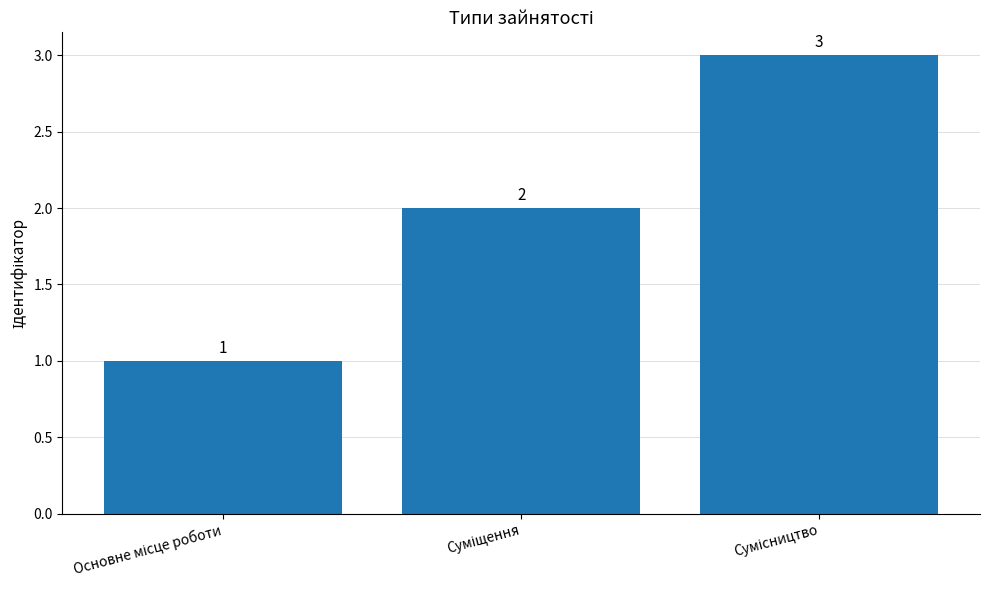

How many values are between 1 and 3?

3